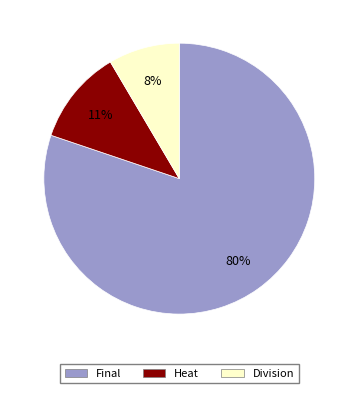

Between Division and Heat, which is larger?

Heat